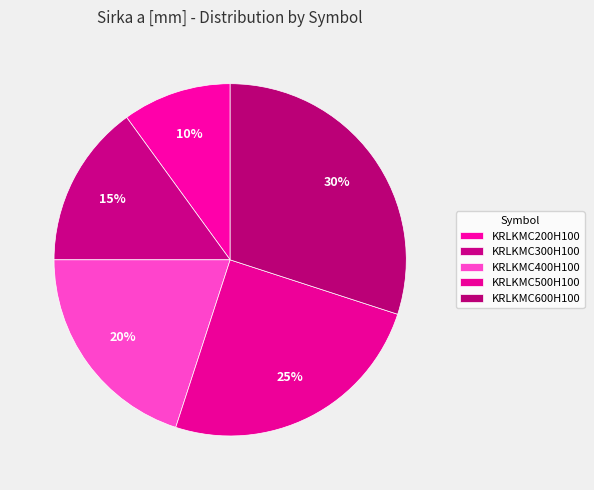

To the nearest percent, what portion does KRLKMC200H100 represent?

10%